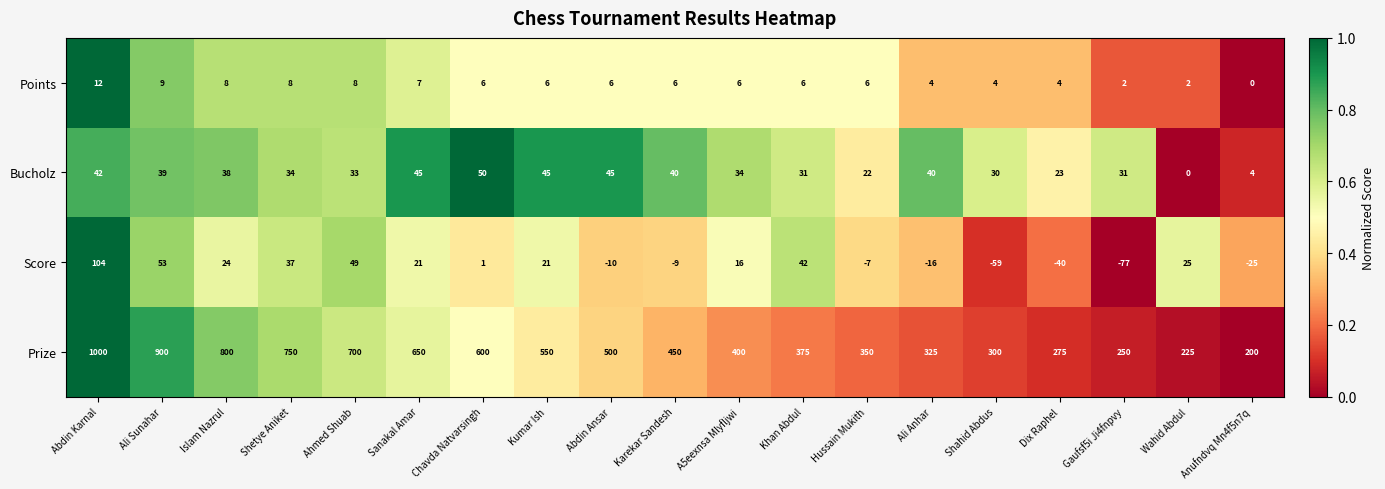

At how many categories does at least one series exceed 0?

19